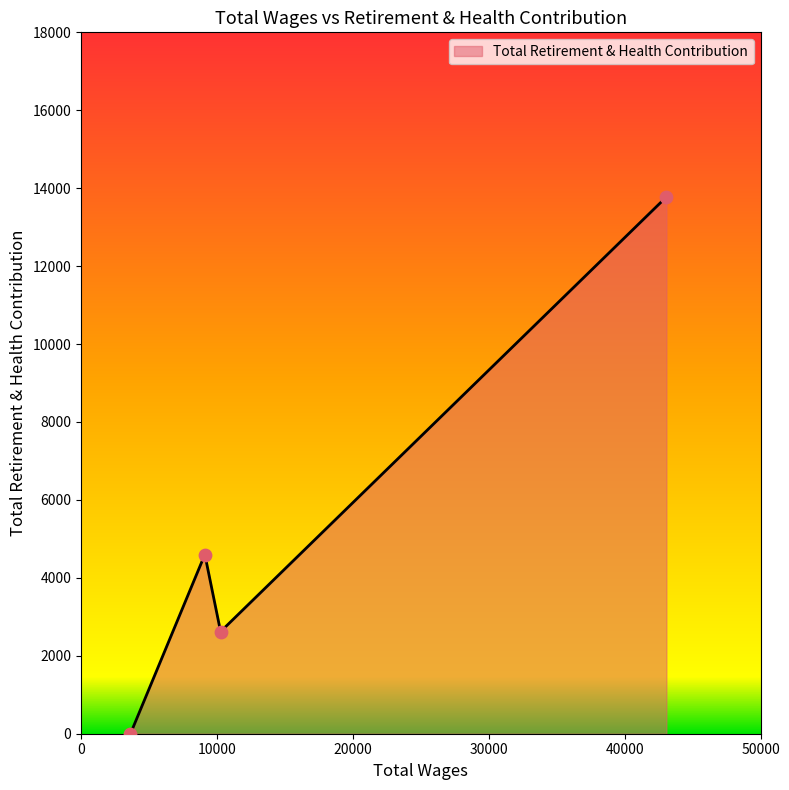

What is the greatest value displayed?

13775